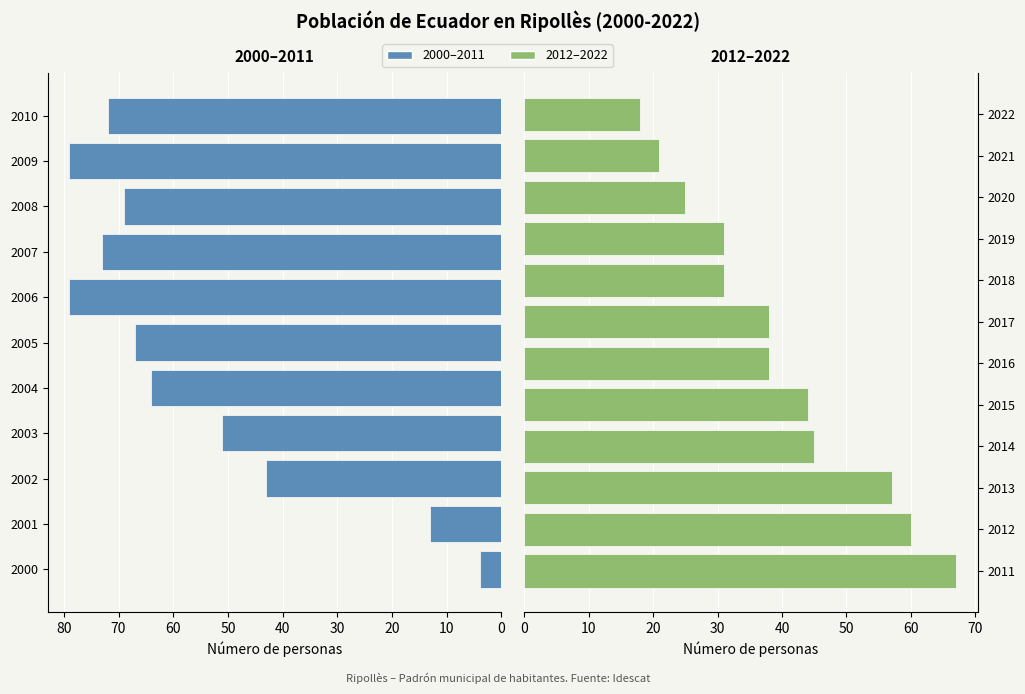

At which label is the value closest to 41?

2002